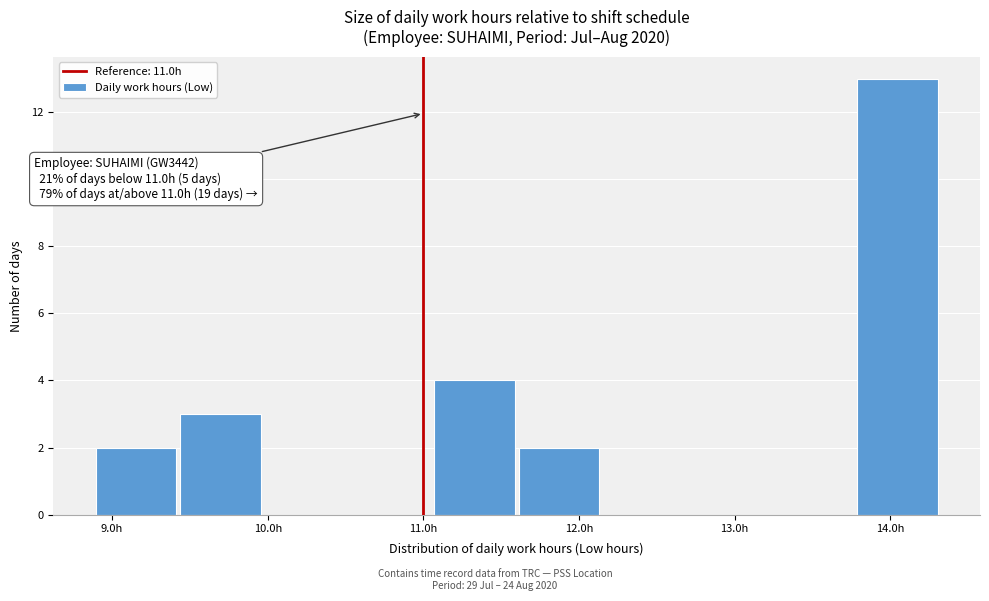

Which range on the x-axis has the tallest bar?

13.8 to 14.3